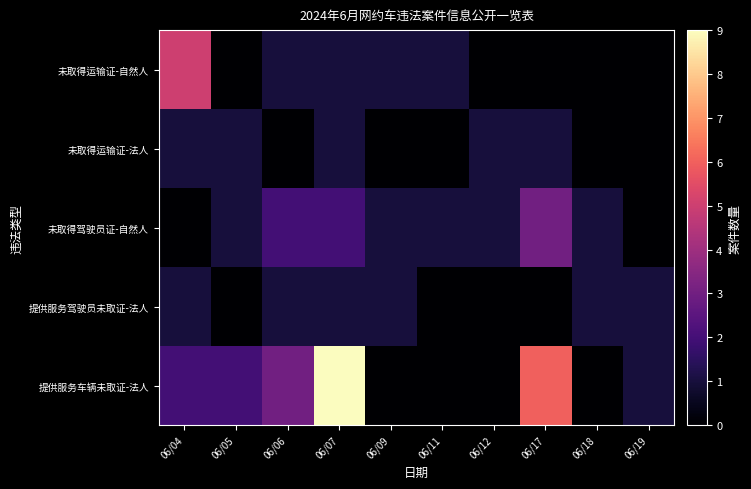

Reading left to right, what are all the values shown in this chart?

未取得运输证-自然人: 06/04=5	06/05=0	06/06=1	06/07=1	06/09=1	06/11=1	06/12=0	06/17=0	06/18=0	06/19=0
未取得运输证-法人: 06/04=1	06/05=1	06/06=0	06/07=1	06/09=0	06/11=0	06/12=1	06/17=1	06/18=0	06/19=0
未取得驾驶员证-自然人: 06/04=0	06/05=1	06/06=2	06/07=2	06/09=1	06/11=1	06/12=1	06/17=3	06/18=1	06/19=0
提供服务驾驶员未取证-法人: 06/04=1	06/05=0	06/06=1	06/07=1	06/09=1	06/11=0	06/12=0	06/17=0	06/18=1	06/19=1
提供服务车辆未取证-法人: 06/04=2	06/05=2	06/06=3	06/07=9	06/09=0	06/11=0	06/12=0	06/17=6	06/18=0	06/19=1